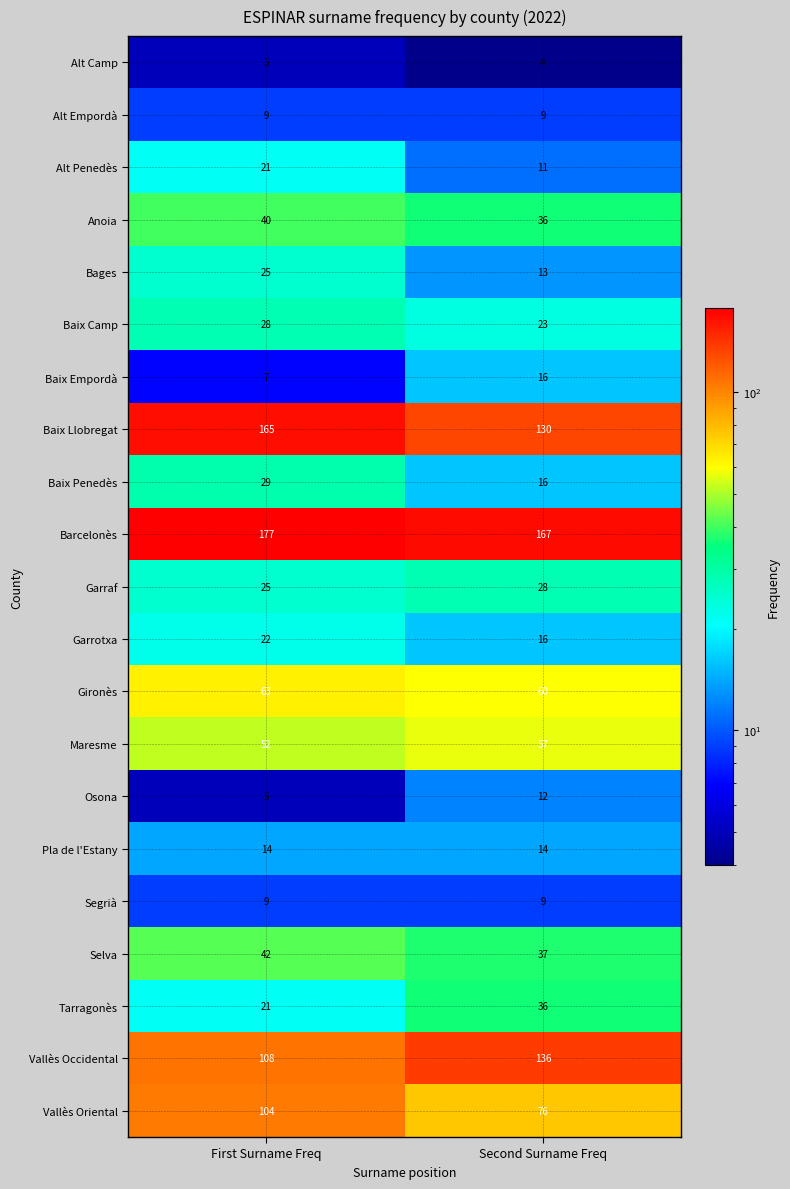

The Anoia series shows 25 at First Surname Freq. True or false?

False